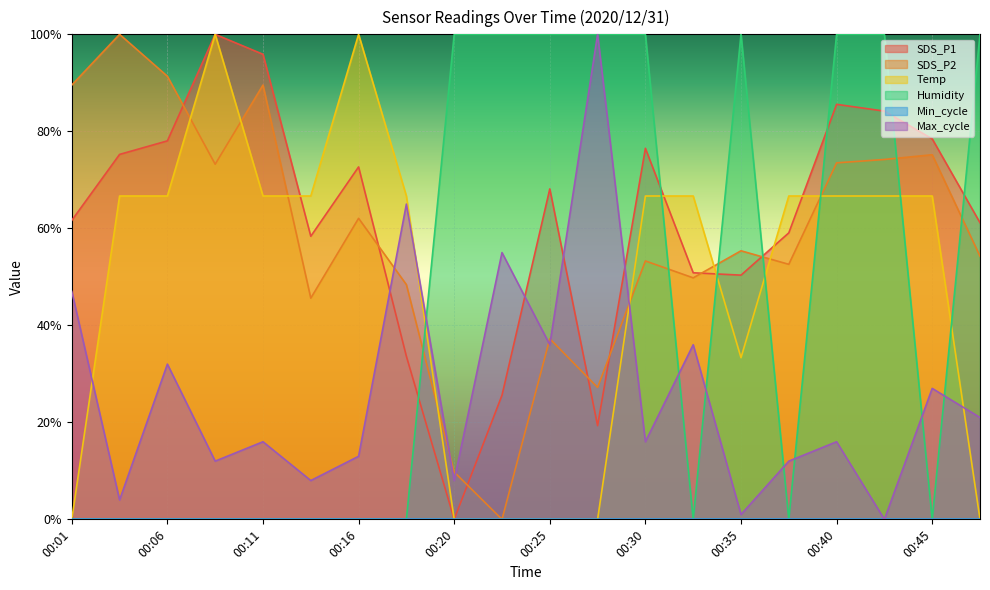

How many lines are shown in the chart?

6